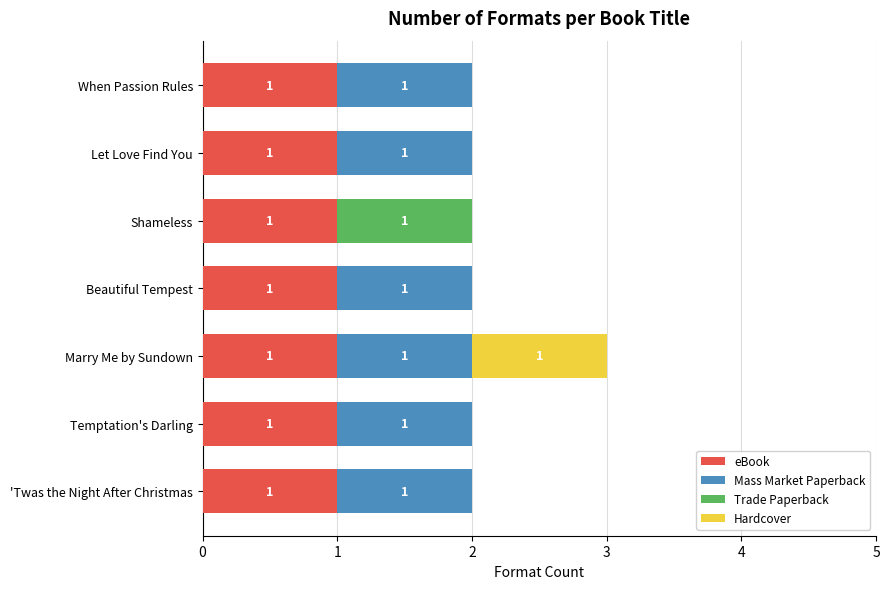

Is it true that eBook equals 2 at When Passion Rules?

False